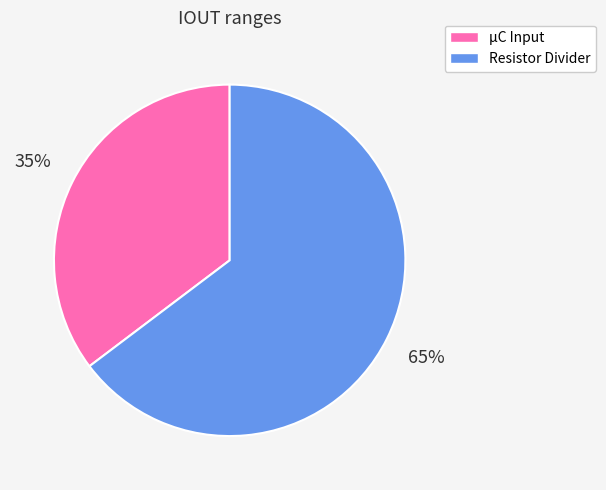

Which slice is the smallest?

μC Input